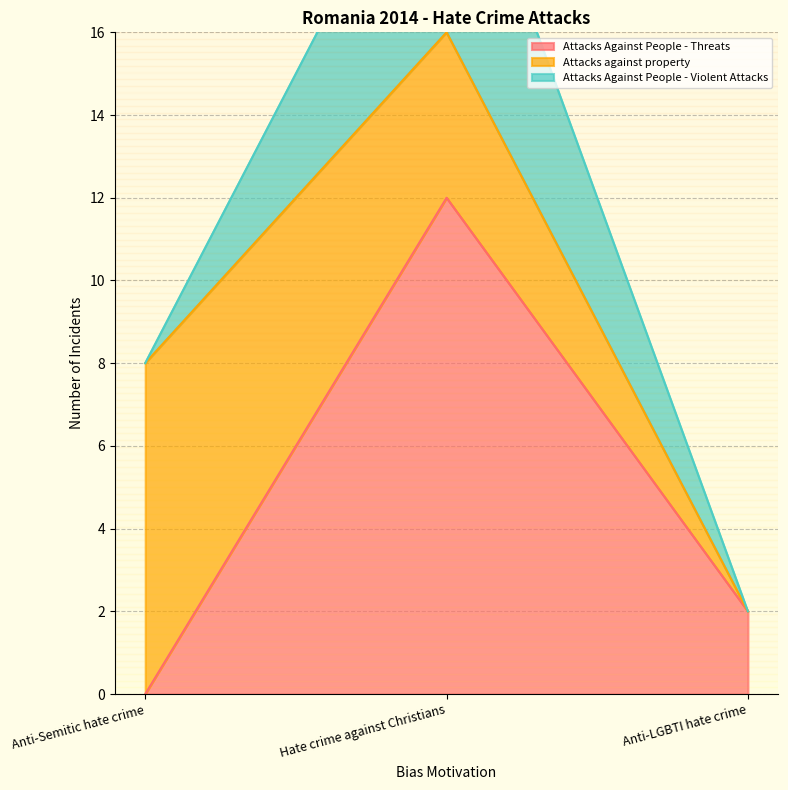

Is the value of Attacks against property at Anti-Semitic hate crime greater than the value of Attacks Against People - Threats at Hate crime against Christians?

No